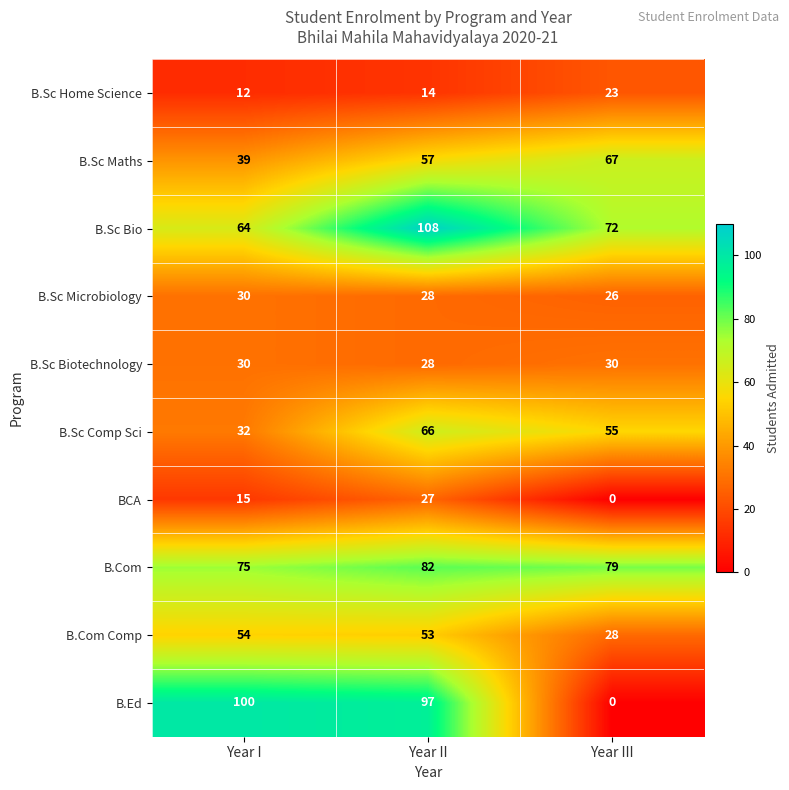

List the labels in order of B.Sc Bio value, largest first.

Year II, Year III, Year I